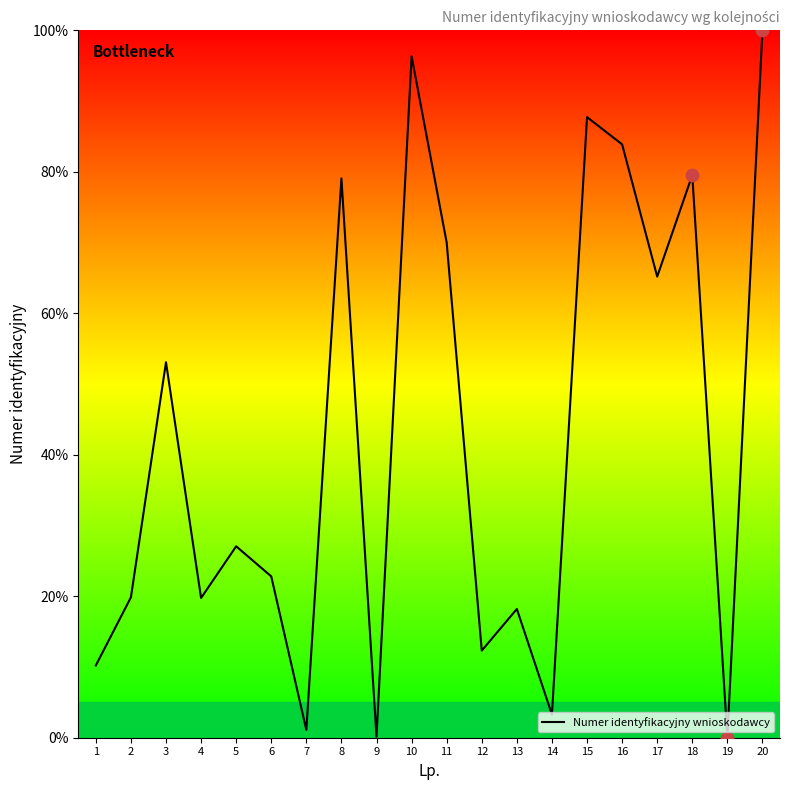

What is the change in value from 1 to 20?

+89.8